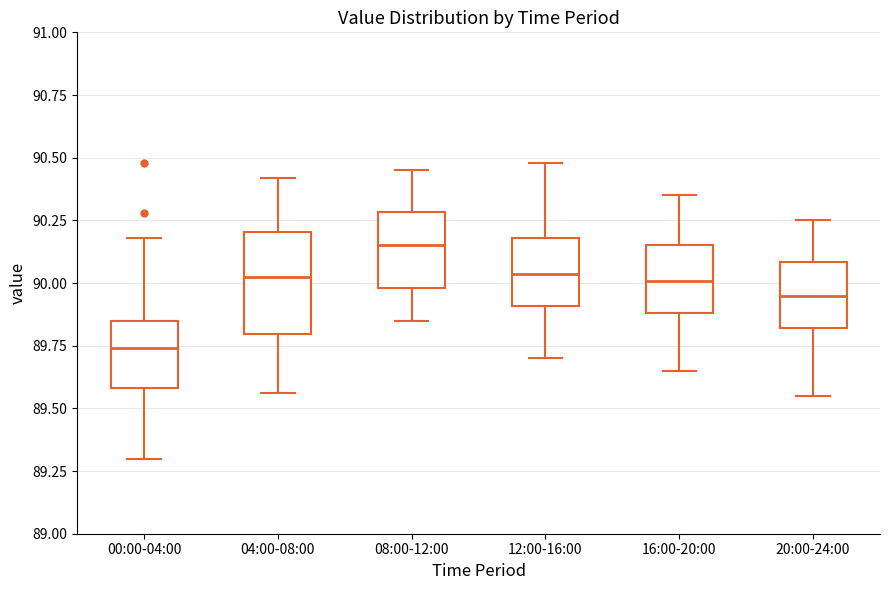

Reading left to right, read every box against the y-axis: the position of its median line, the range the box covers, and the ends of its whiskers. The values are not printed on the chart, so give them approximately, as read against the axis.

00:00-04:00: median 89.75, box 89.60 to 89.85, whiskers 89.30 to 90.20
04:00-08:00: median 90.05, box 89.80 to 90.20, whiskers 89.55 to 90.40
08:00-12:00: median 90.15, box 90.00 to 90.30, whiskers 89.85 to 90.45
12:00-16:00: median 90.05, box 89.90 to 90.20, whiskers 89.70 to 90.50
16:00-20:00: median 90.00, box 89.90 to 90.15, whiskers 89.65 to 90.35
20:00-24:00: median 89.95, box 89.80 to 90.10, whiskers 89.55 to 90.25